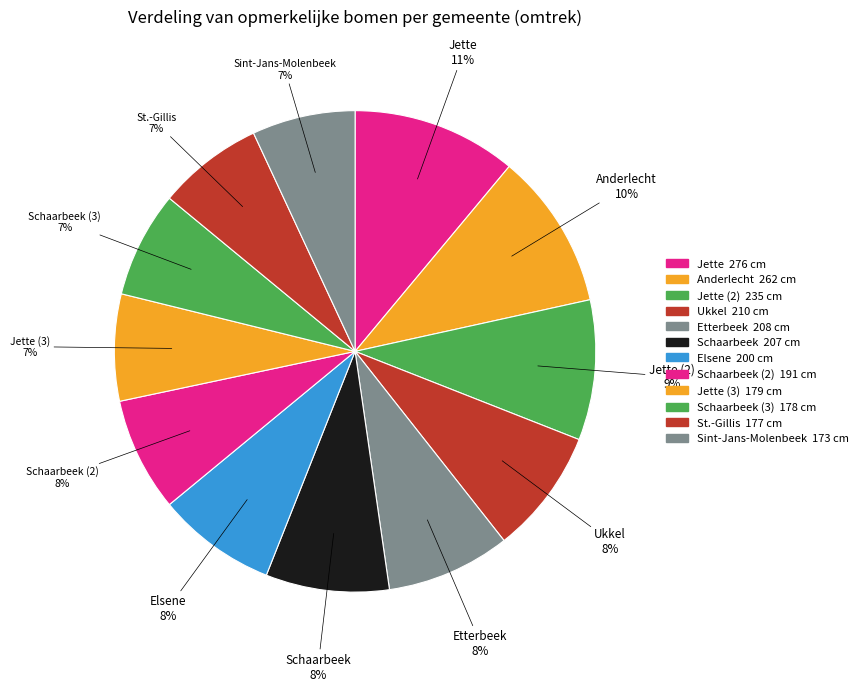

To the nearest percent, what is the difference between the largest and smallest slice percentages?

4%